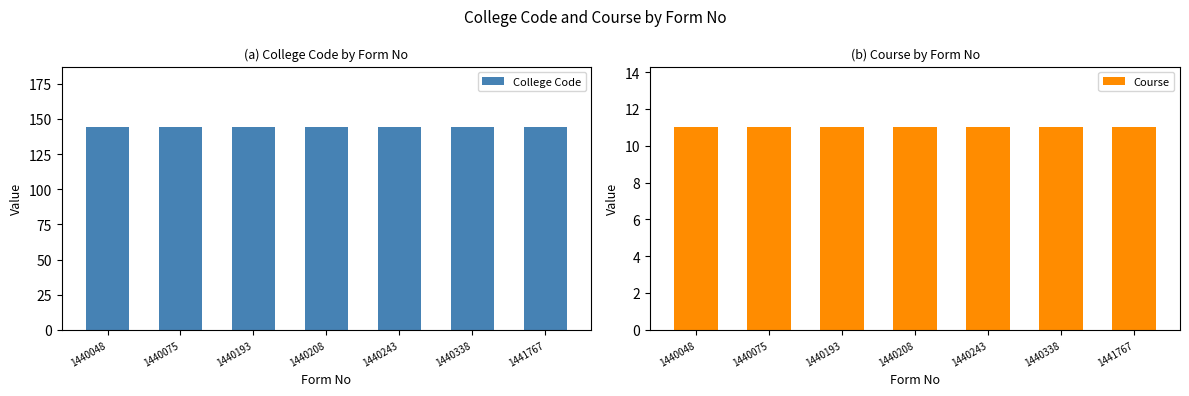

True or false: Course has a value of 11 at 1440208.

True